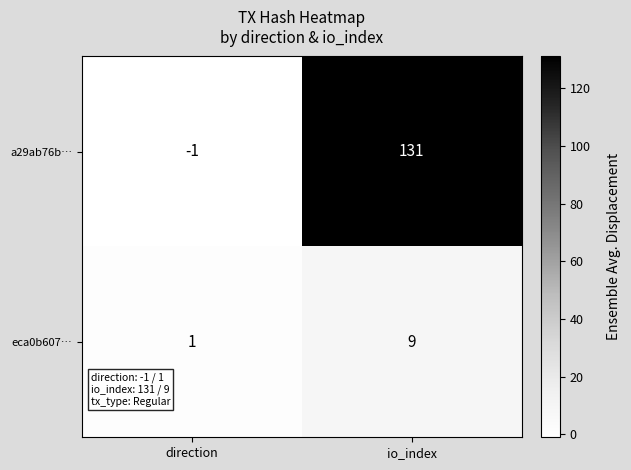

Reading right to left, extract all data points from this chart.

a29ab76b…: 131	-1
eca0b607…: 9	1